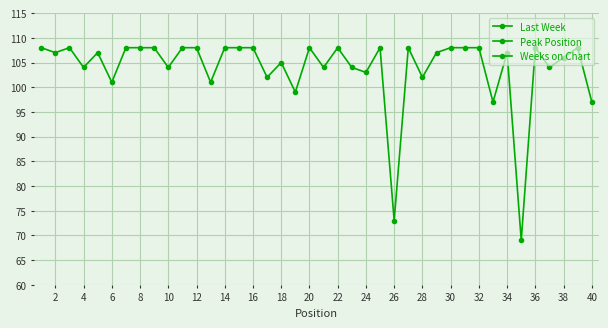

How many data points does each series have?

40